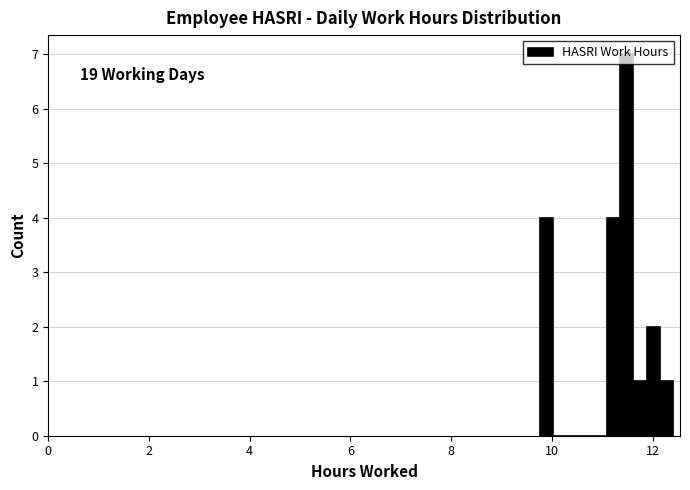

Around what value on the x-axis is the tallest bar? Give the approximate position of its centre, as read against the axis.

11.4